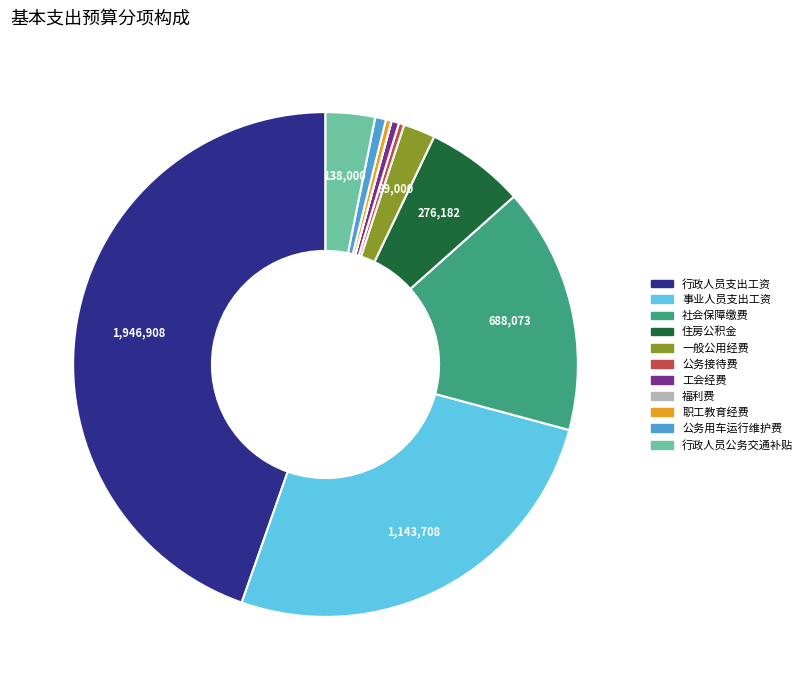

Does any single category account for the majority?

No